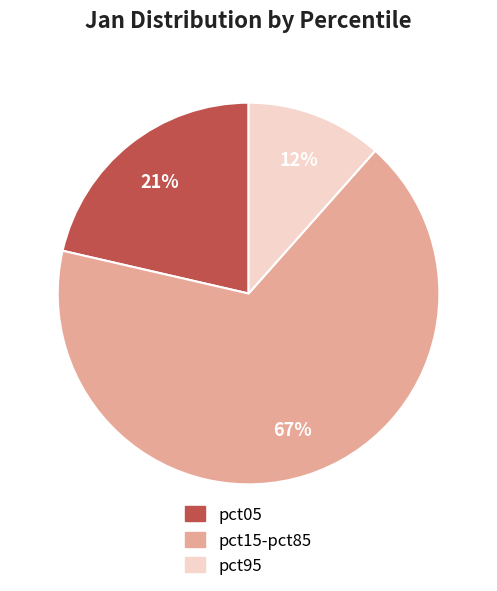

Is there any slice that represents more than half of the pie?

Yes